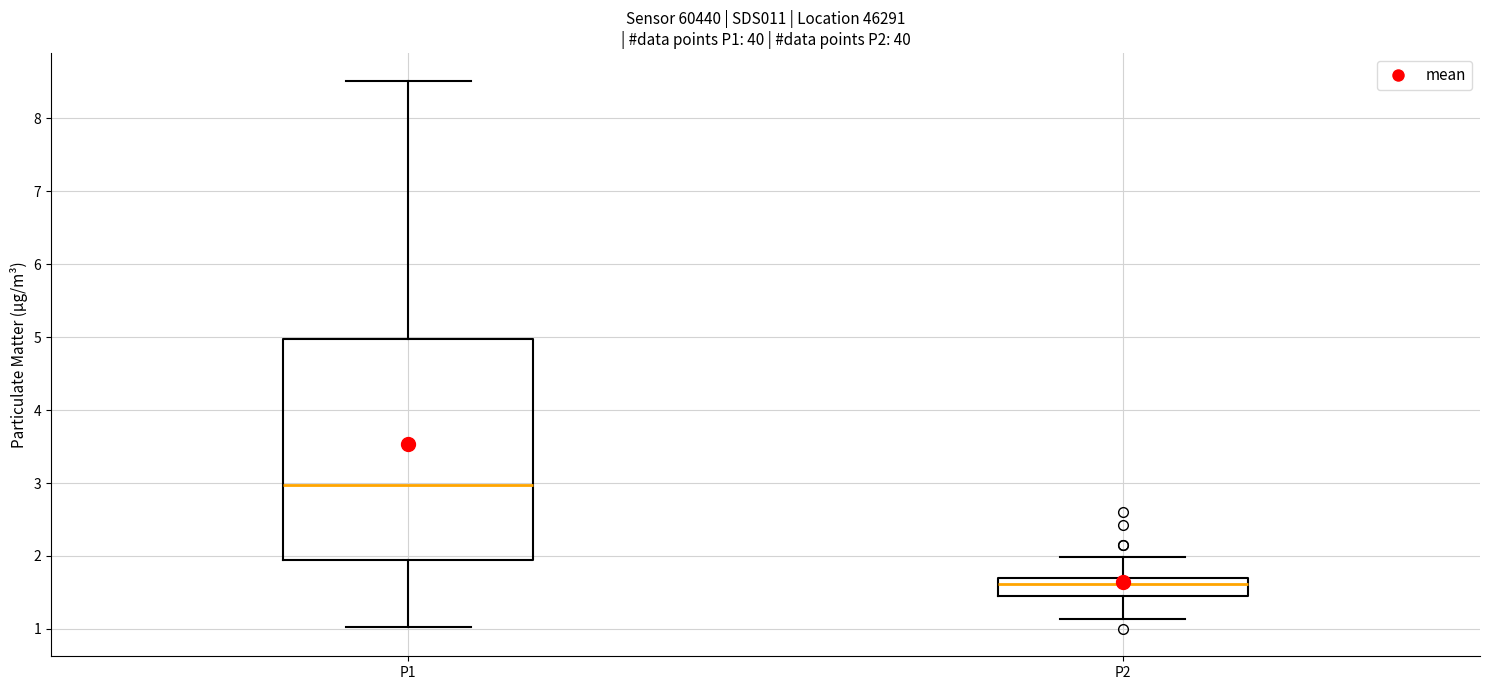

Reading left to right, read every box against the y-axis: the position of its median line, the range the box covers, and the ends of its whiskers. The values are not printed on the chart, so give them approximately, as read against the axis.

P1: median 3.0, box 1.9 to 5.0, whiskers 1.0 to 8.5
P2: median 1.6, box 1.5 to 1.7, whiskers 1.1 to 2.0